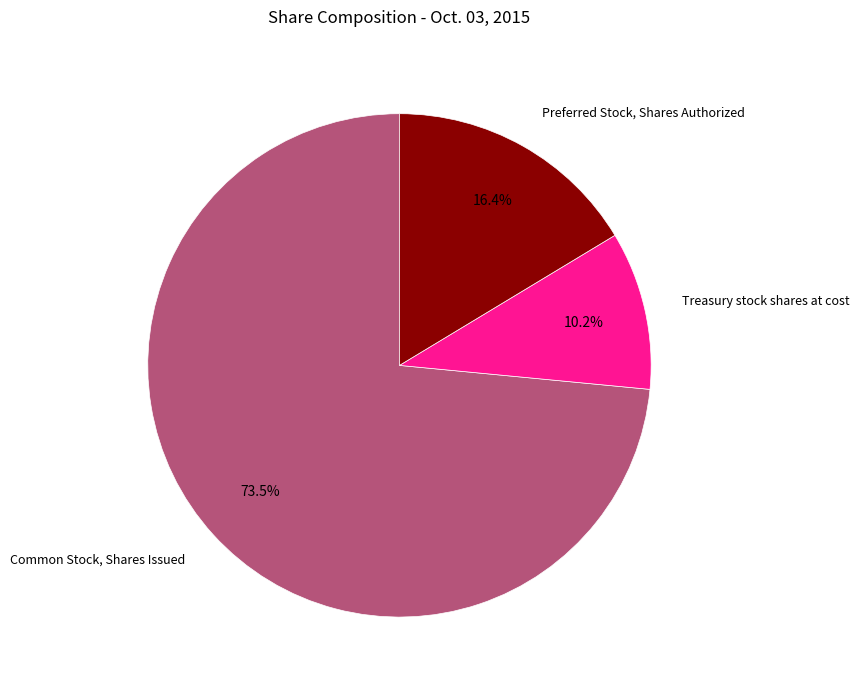

What percentage do Treasury stock shares at cost and Common Stock, Shares Issued together represent?

83.6%